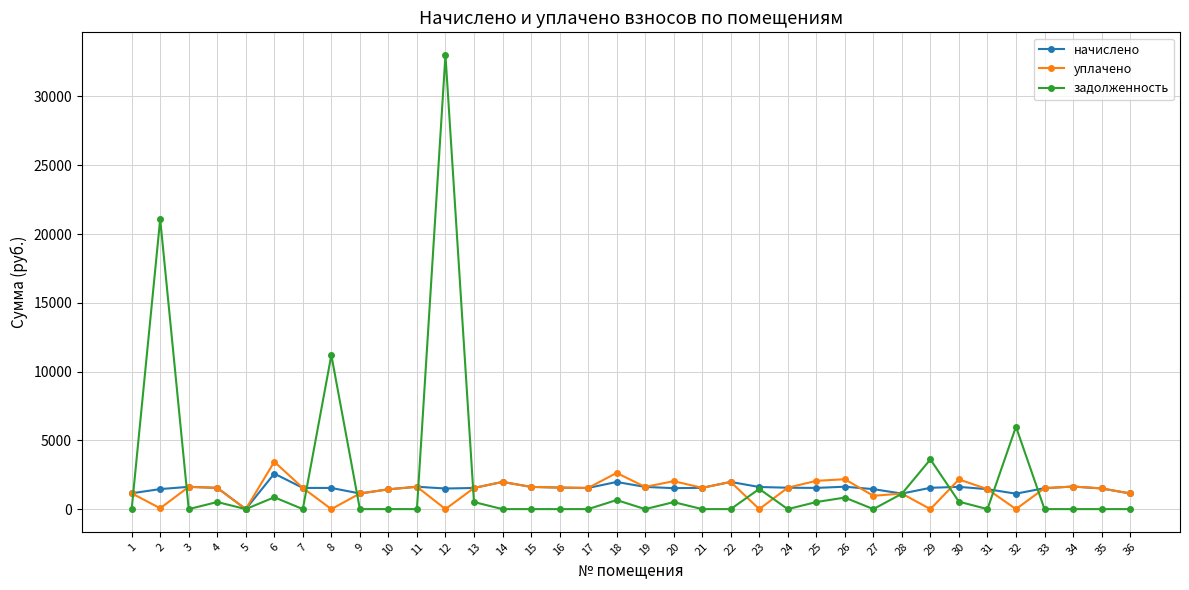

What is the value of the задолженность point at the 29th from the left?

3613.0